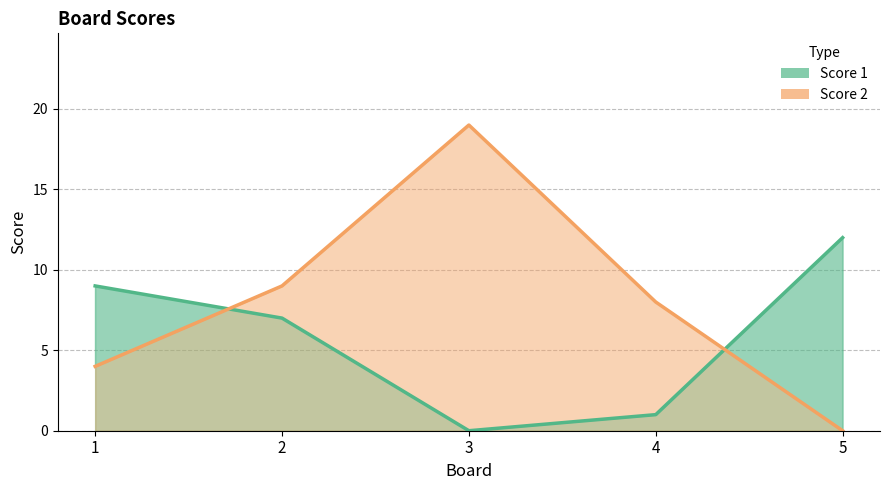

What is the difference between the maximum and minimum values in the Score 2 series?

19